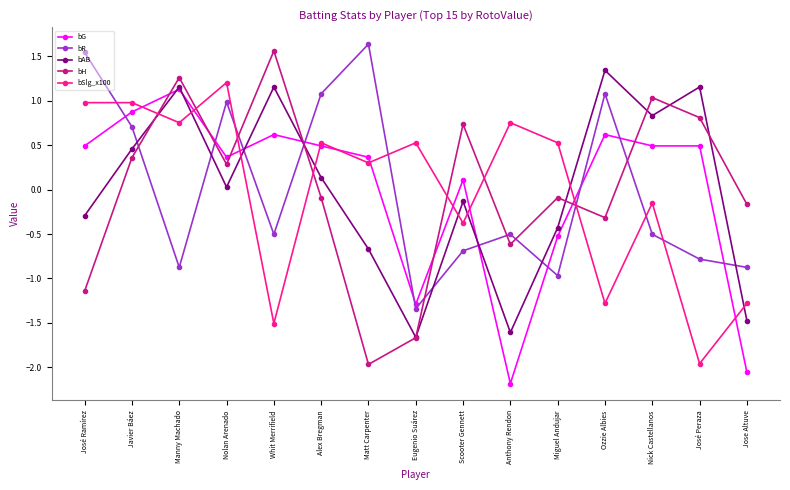

Which category has the lowest value in the bAB series?

Eugenio Suárez